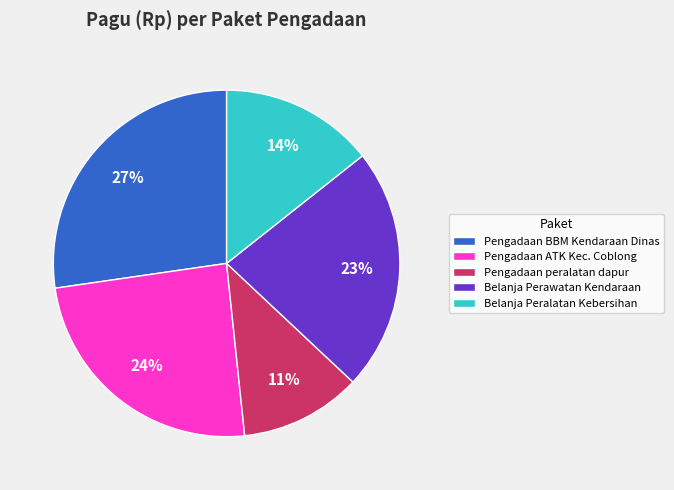

Does any single category account for the majority?

No